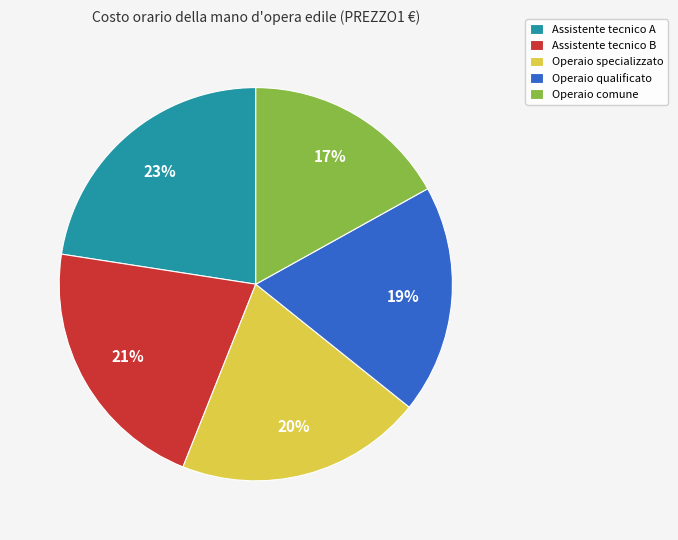

To the nearest percent, what is the combined percentage of Operaio qualificato and Operaio comune?

36%